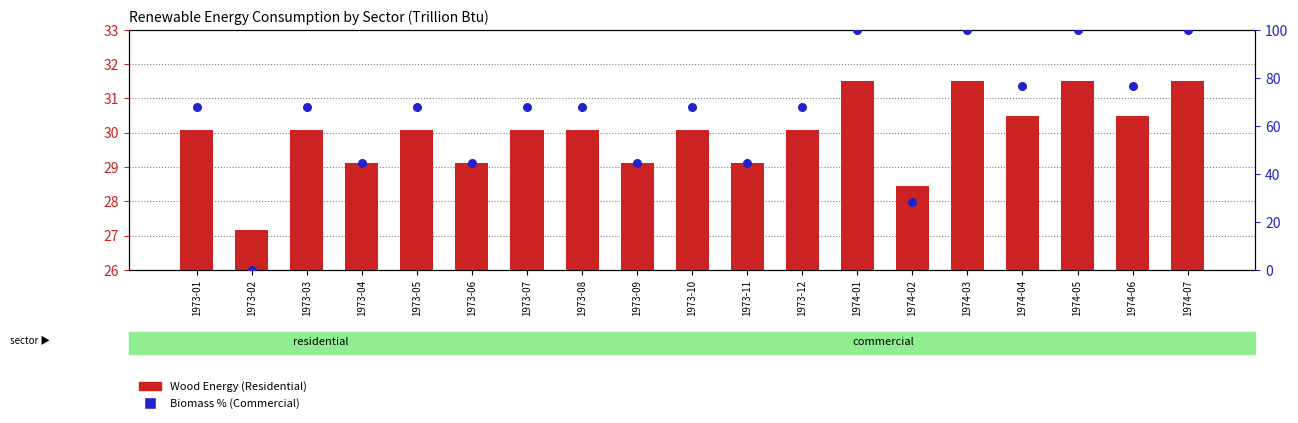

At which category is the sum across all series the highest?

1974-01